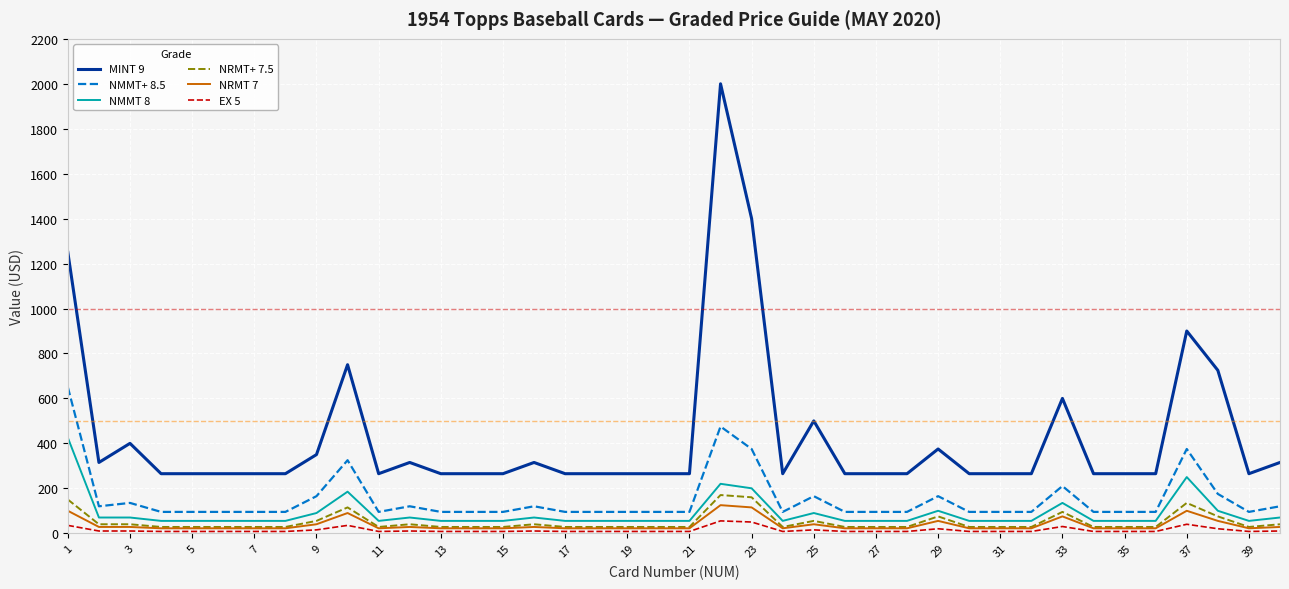

Which series has the largest total across all categories?

MINT 9